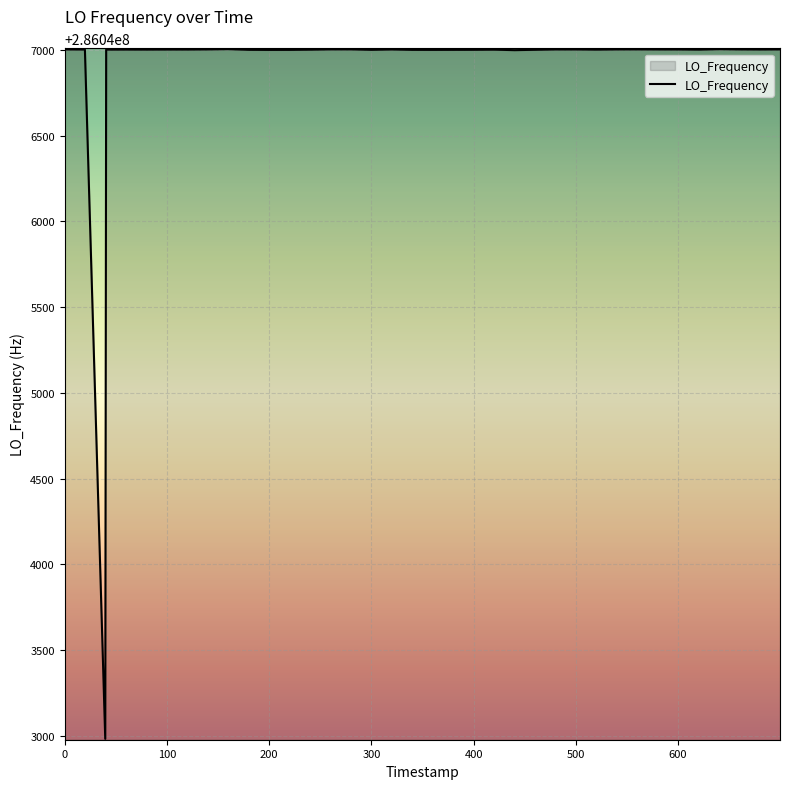

How many categories are shown in the chart?

40